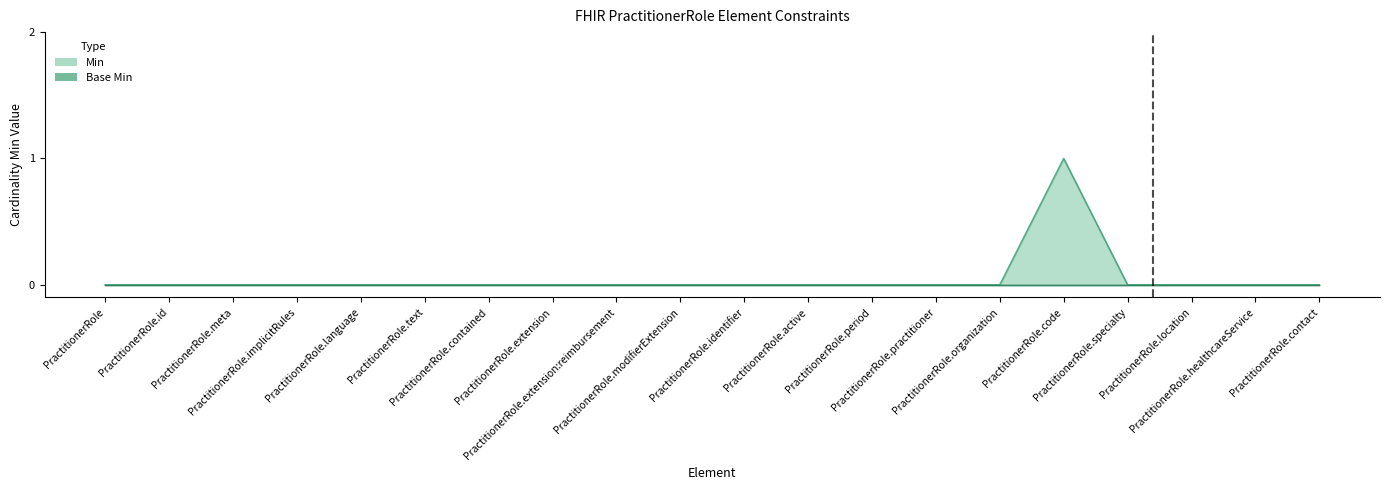

List the labels in order of value, smallest first.

PractitionerRole, PractitionerRole.id, PractitionerRole.meta, PractitionerRole.implicitRules, PractitionerRole.language, PractitionerRole.text, PractitionerRole.contained, PractitionerRole.extension, PractitionerRole.extension:reimbursement, PractitionerRole.modifierExtension, PractitionerRole.identifier, PractitionerRole.active, PractitionerRole.period, PractitionerRole.practitioner, PractitionerRole.organization, PractitionerRole.specialty, PractitionerRole.location, PractitionerRole.healthcareService, PractitionerRole.contact, PractitionerRole.code